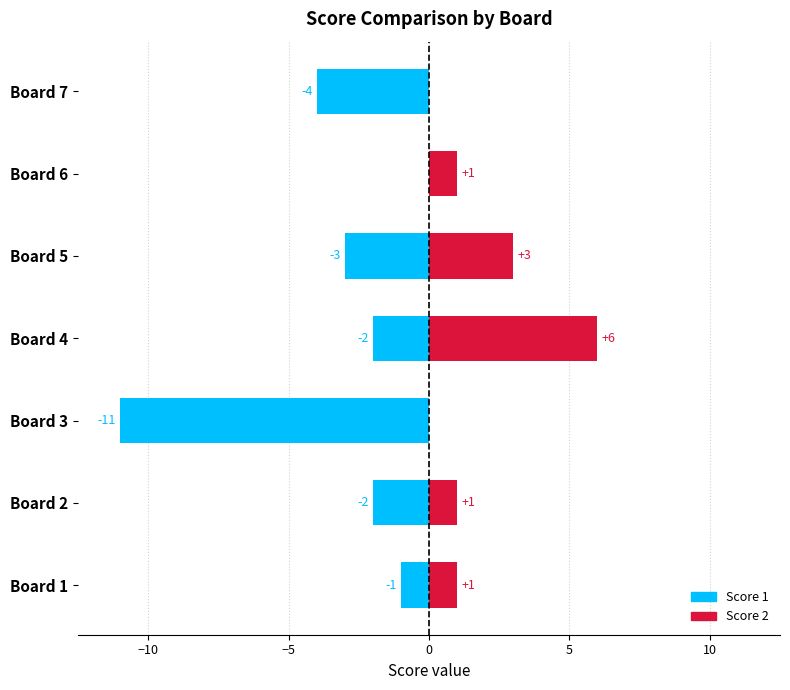

Which series has the largest range (max minus min)?

Score 1